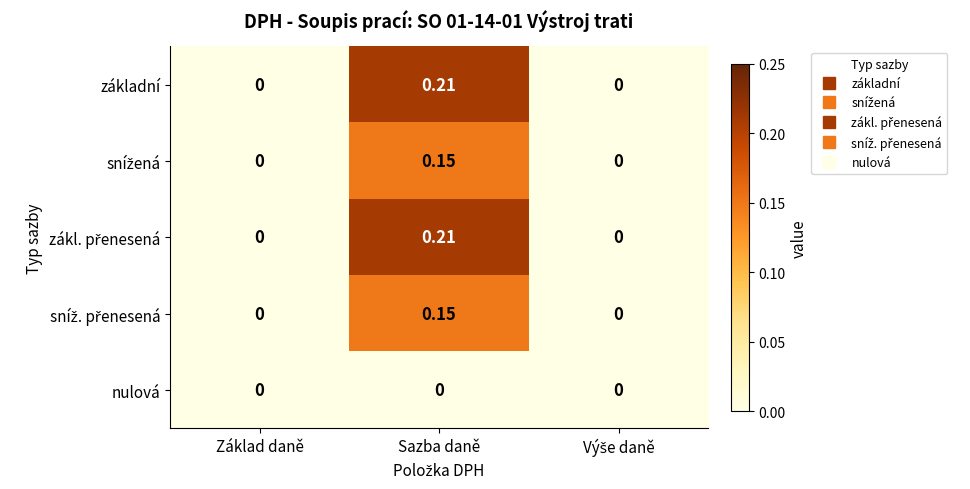

At which category is the sum across all series the highest?

Sazba daně